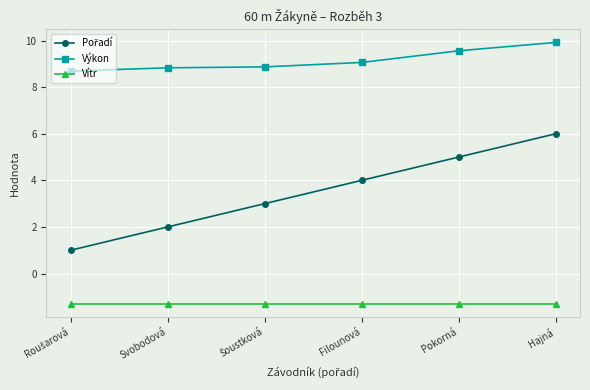

What is the smallest value displayed?

-1.3